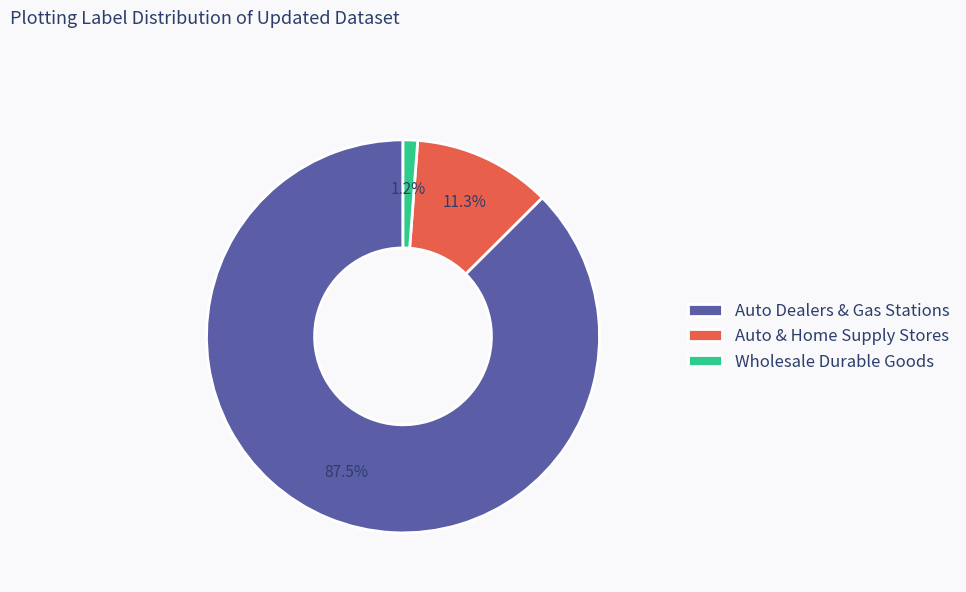

How many segments does this pie chart have?

3